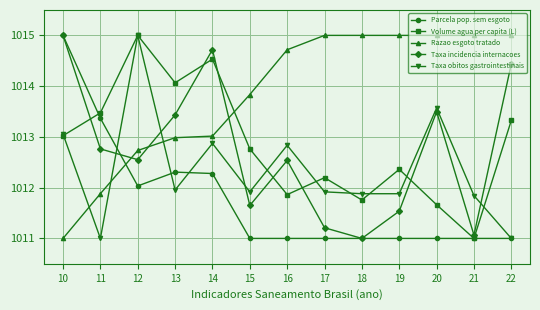

How many times do Razao esgoto tratado and Volume agua per capita (L) cross each other?

1